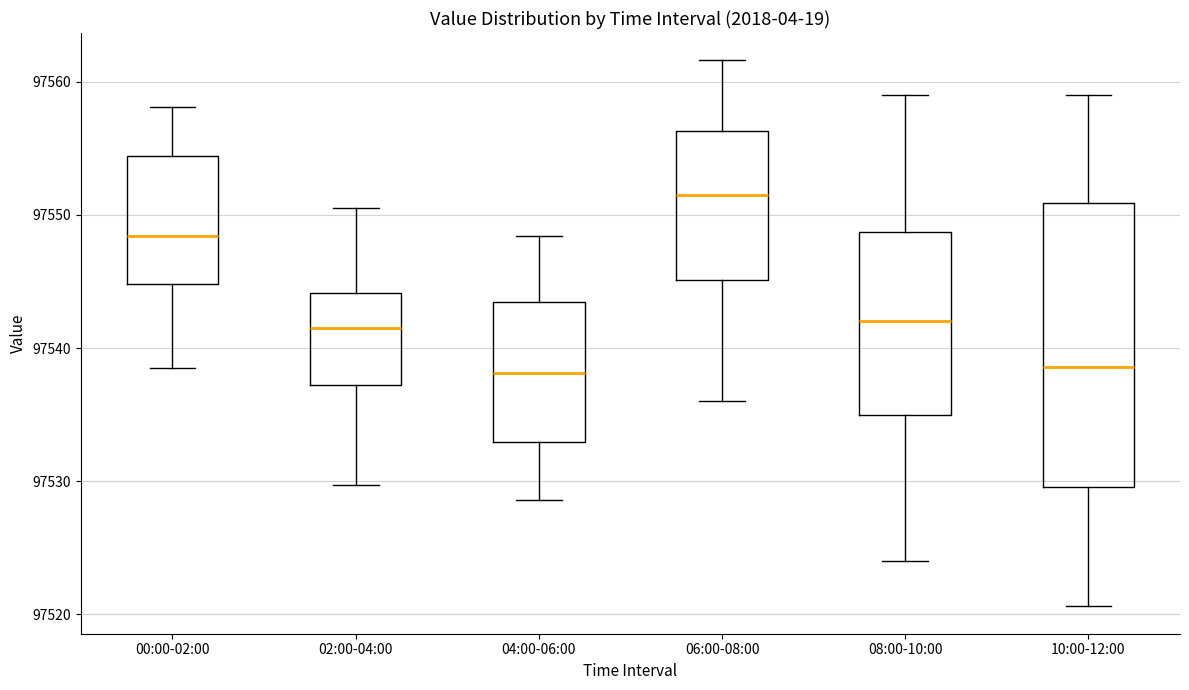

Where is the upper edge of the box for 00:00-02:00 on the y-axis? The values are not printed on the chart, so give them approximately, as read against the axis.

97554